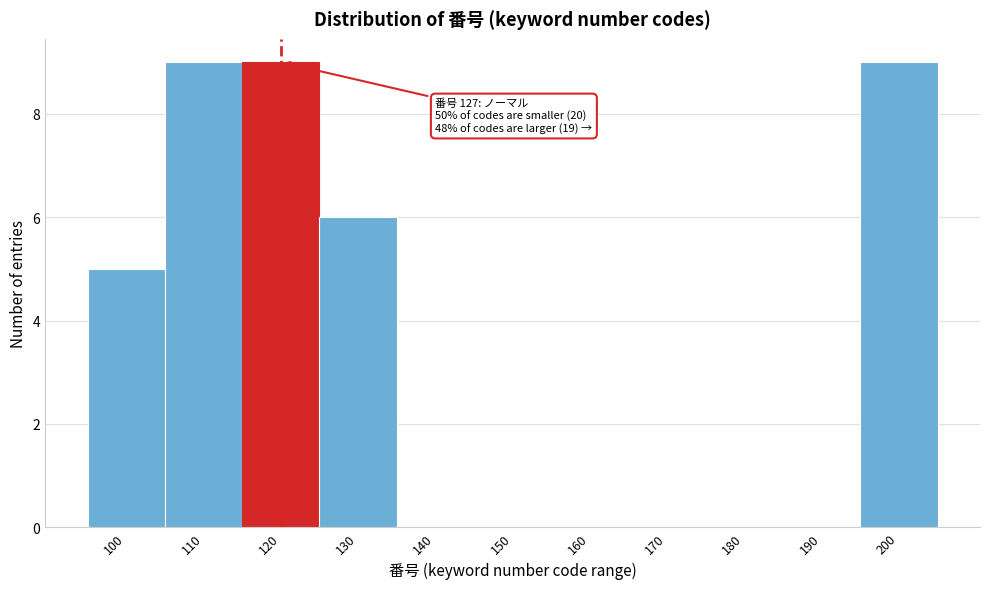

Reading left to right, list all the values displayed in this chart.

100=5	110=9	120=9	130=6	140=0	150=0	160=0	170=0	180=0	190=0	200=9